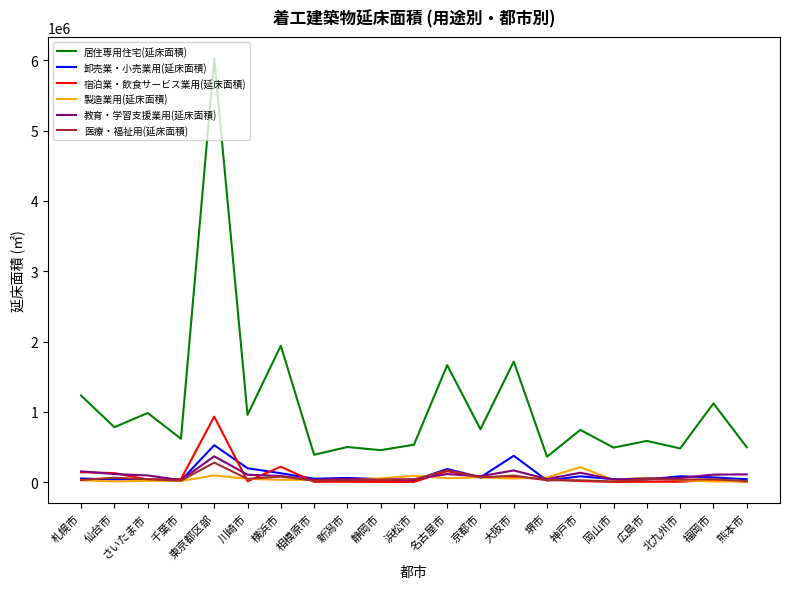

At which category is the sum across all series the highest?

東京都区部